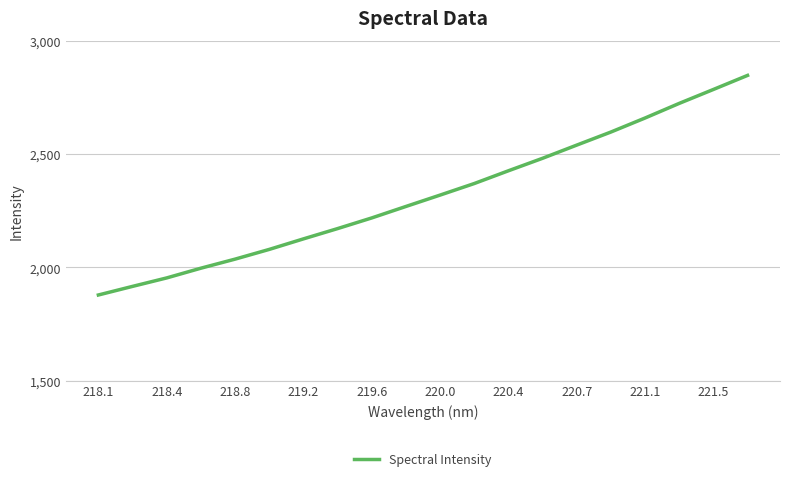

What is the maximum value shown in the chart?

2847.3